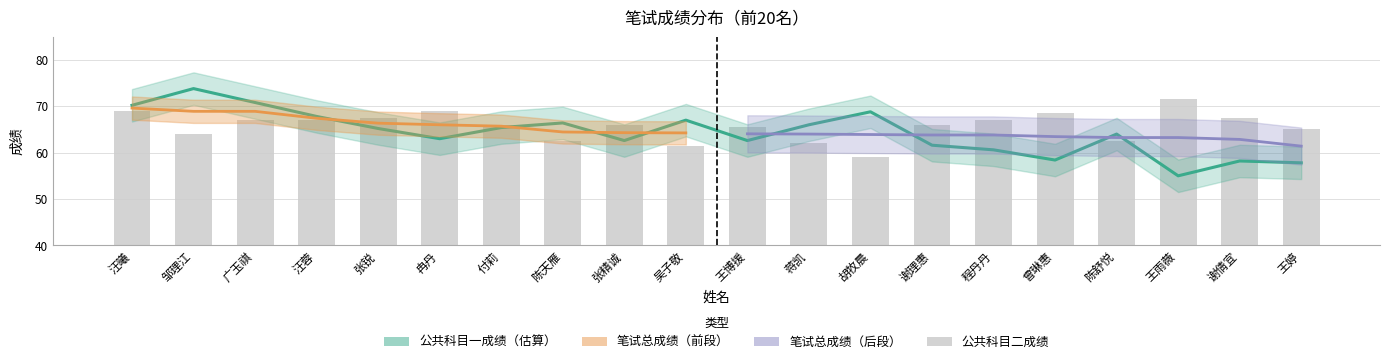

Does the chart contain stacked bars?

No